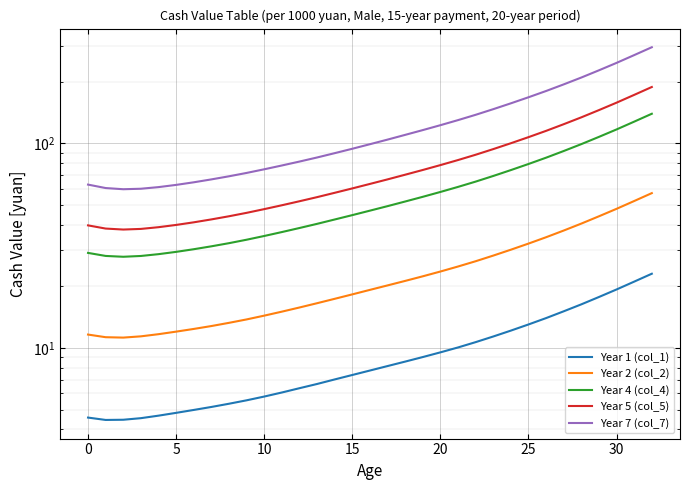

What are all the series names shown in the legend?

Year 1 (col_1), Year 2 (col_2), Year 4 (col_4), Year 5 (col_5), Year 7 (col_7)